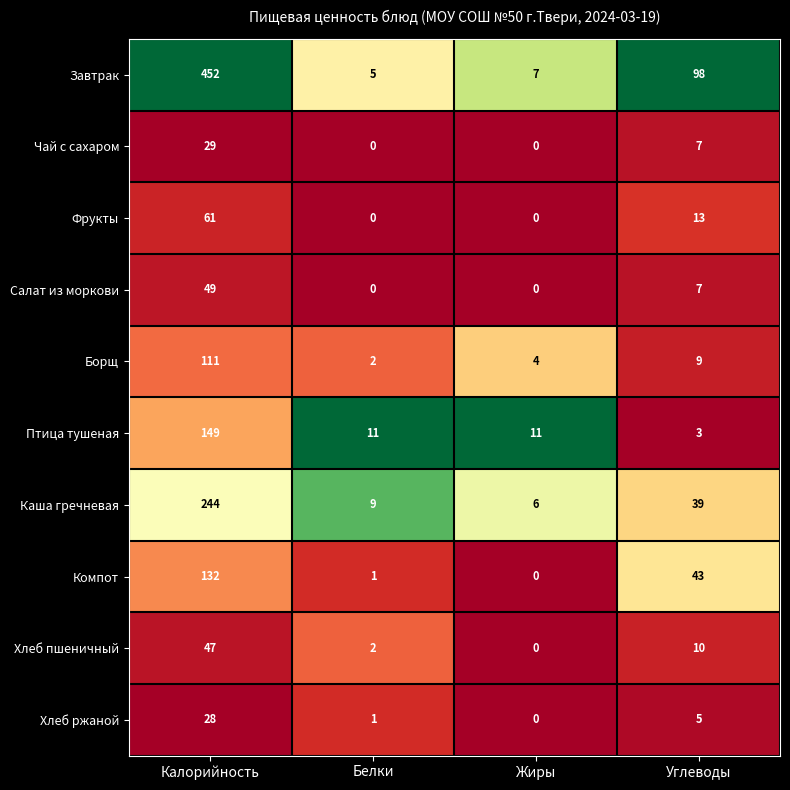

Between Белки and Углеводы, which series saw the biggest shift?

Завтрак